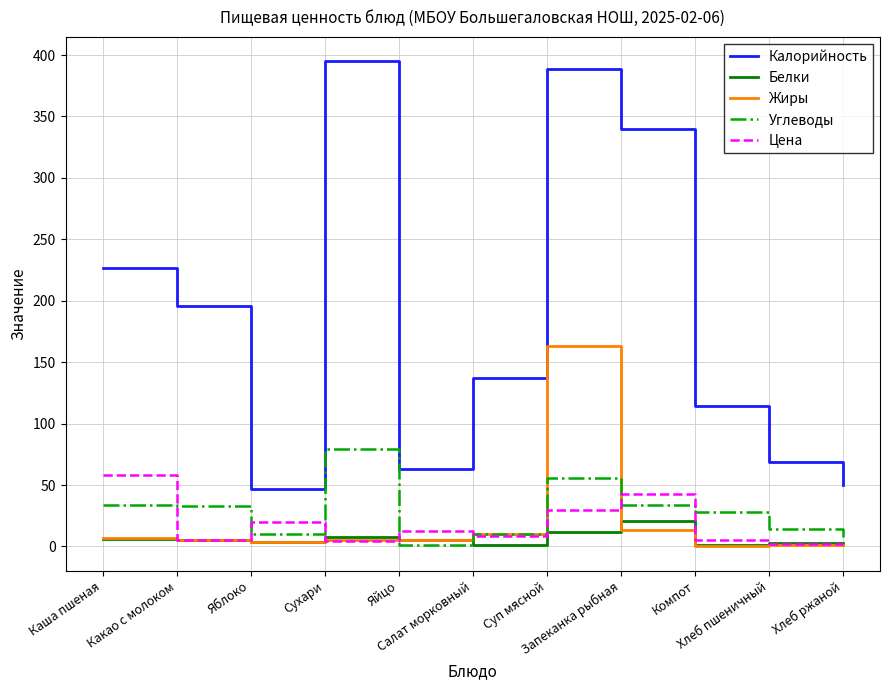

List the series in order of their peak value, lowest first.

Белки, Цена, Углеводы, Жиры, Калорийность